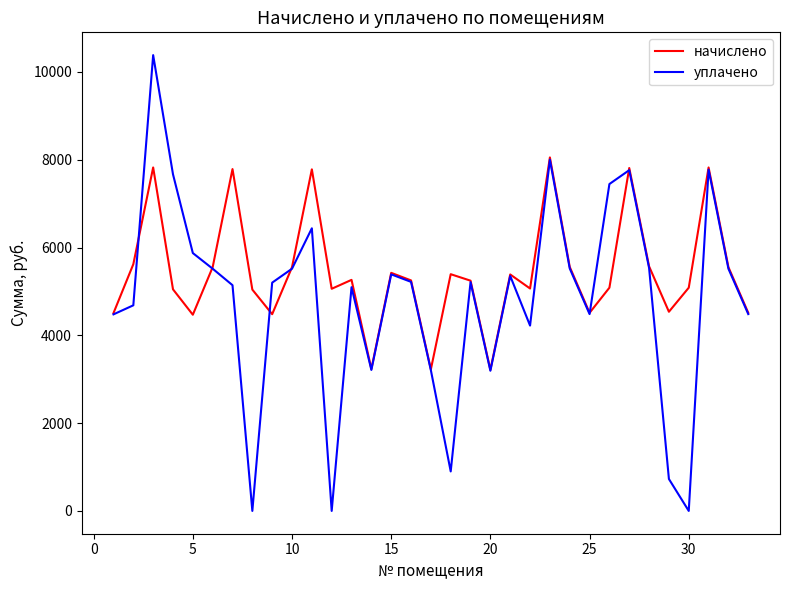

Which series has the largest total across all categories?

начислено